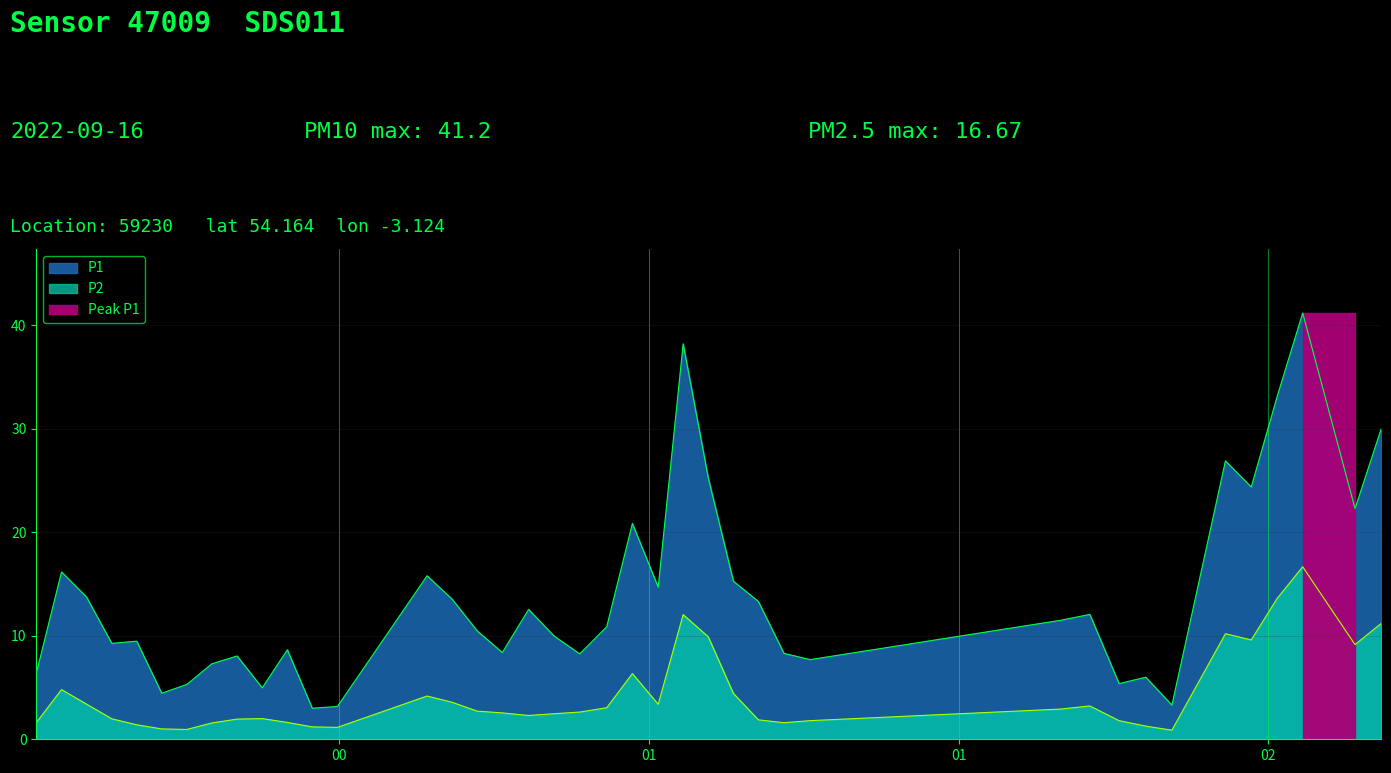

The value of P2 at 01 is 6.4. True or false?

False